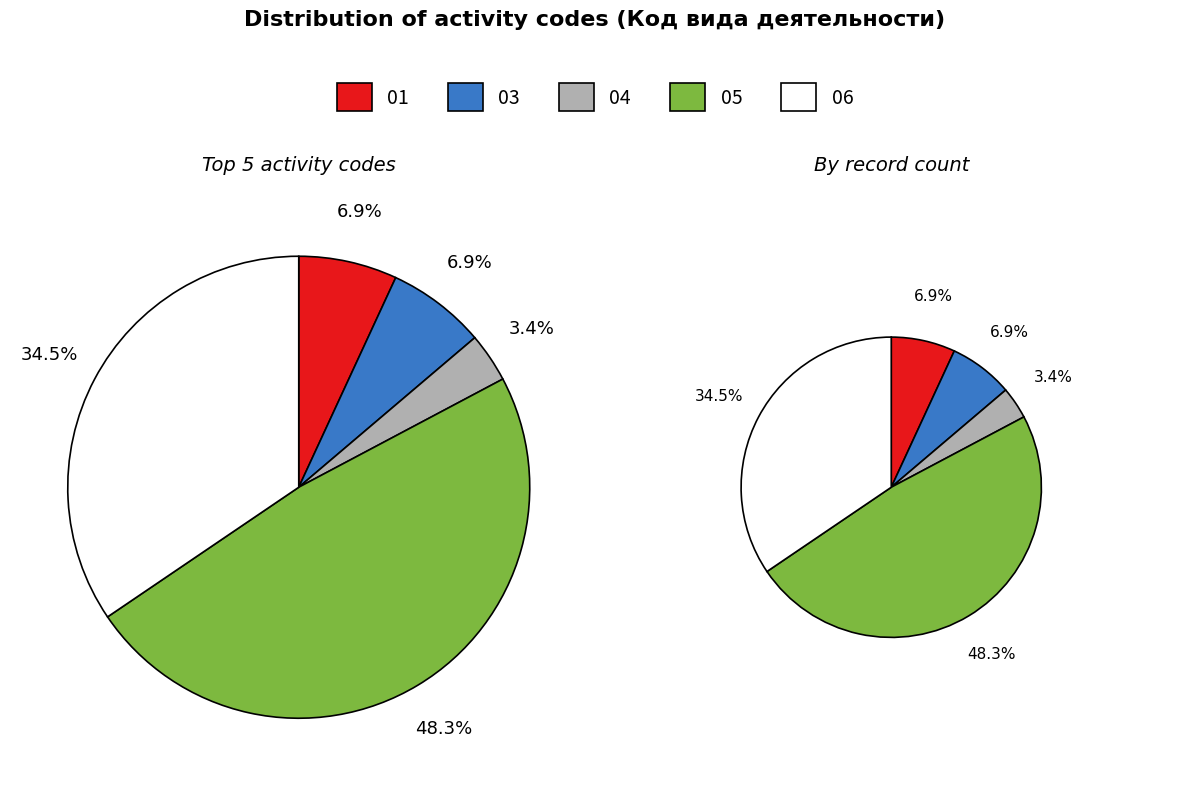

How many slices are in this pie chart?

5